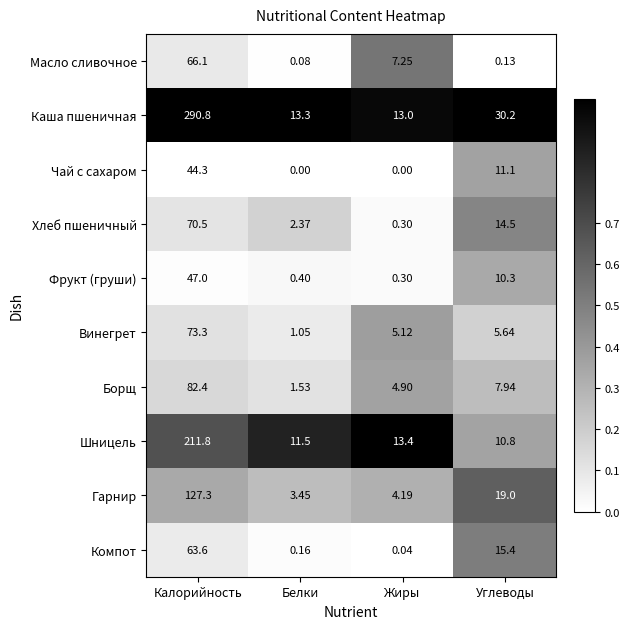

Where is Компот nearest to the value 31?

Углеводы